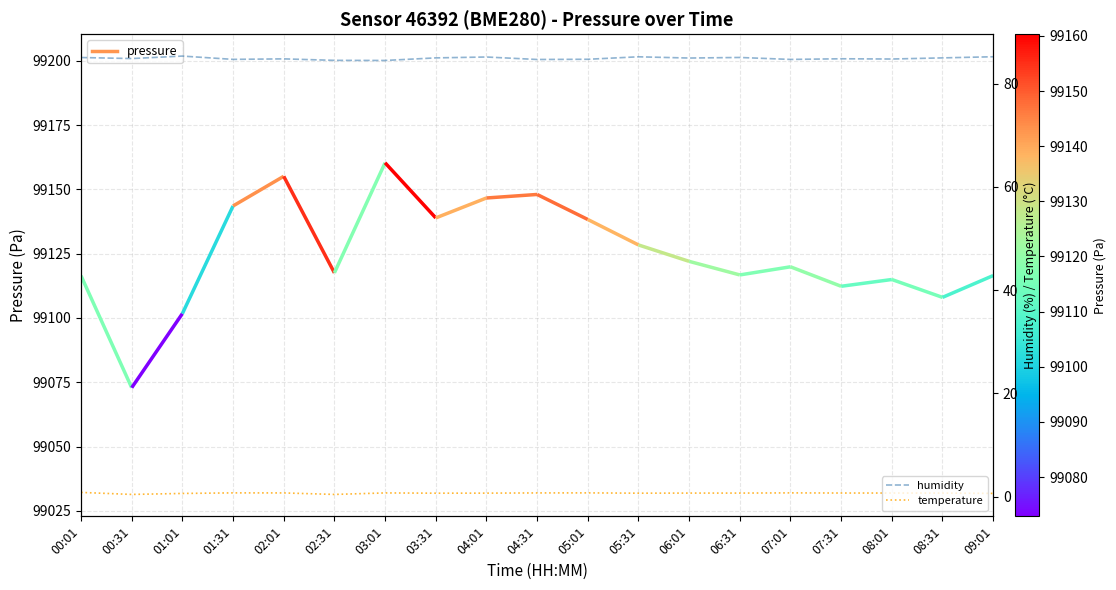

Does the chart have visible grid lines?

Yes